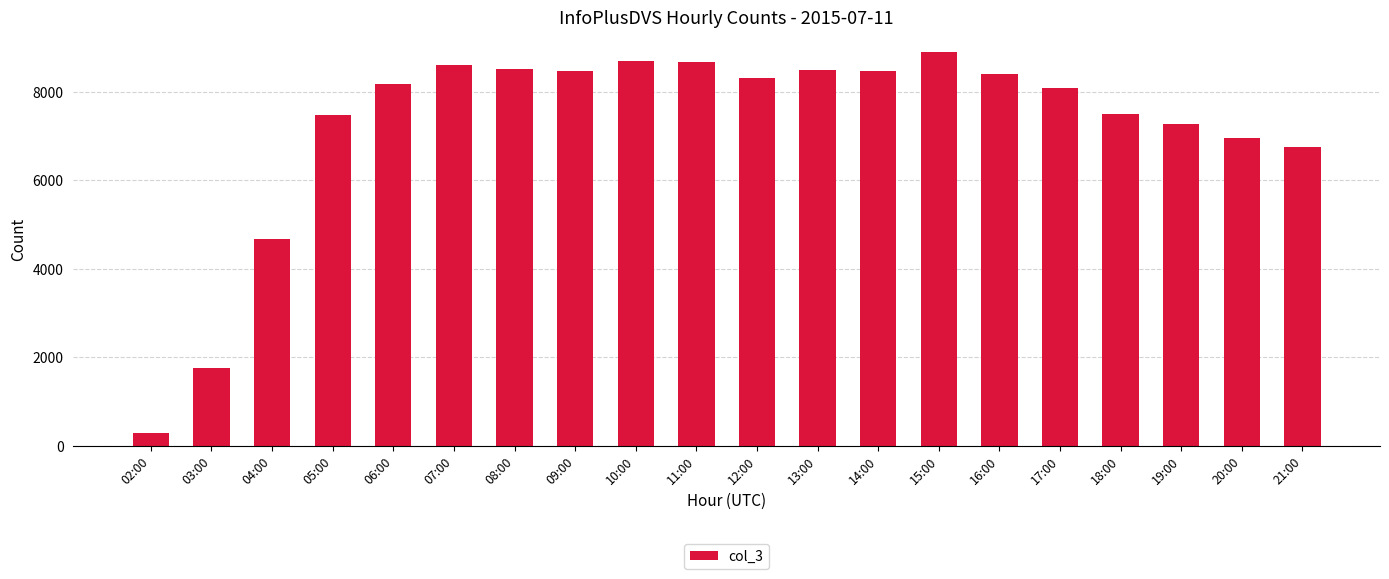

Where does the data first go above 8324?

07:00